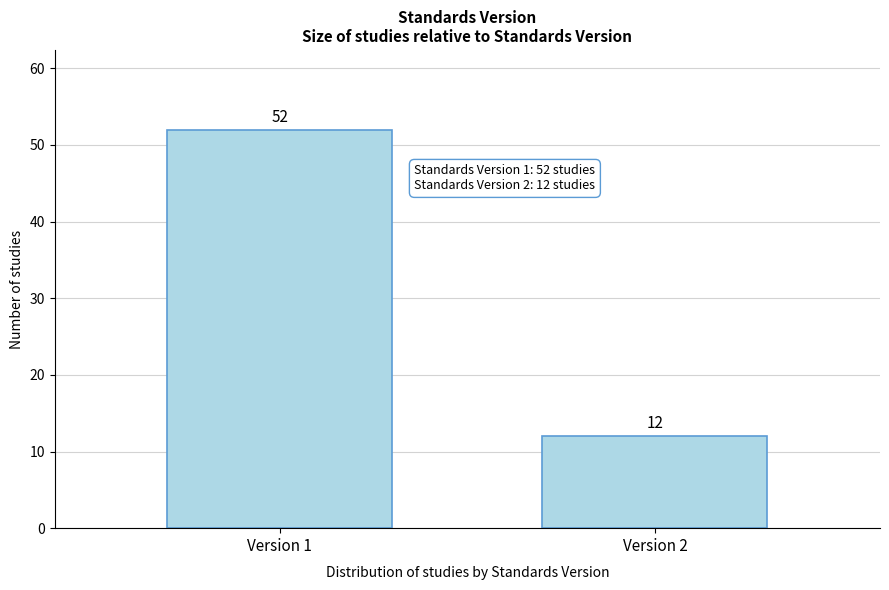

Reading left to right, extract all data points from this chart.

Version 1=52	Version 2=12